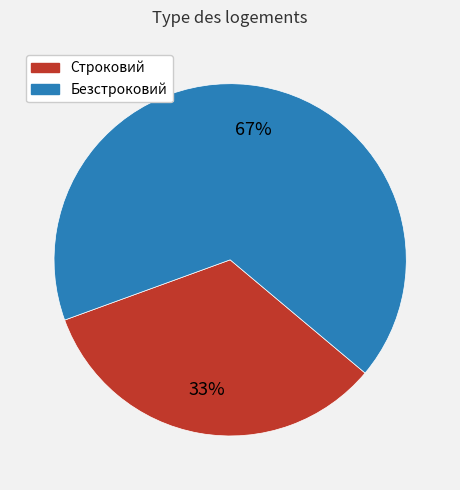

What percentage is the Строковий slice, to the nearest percent?

33%